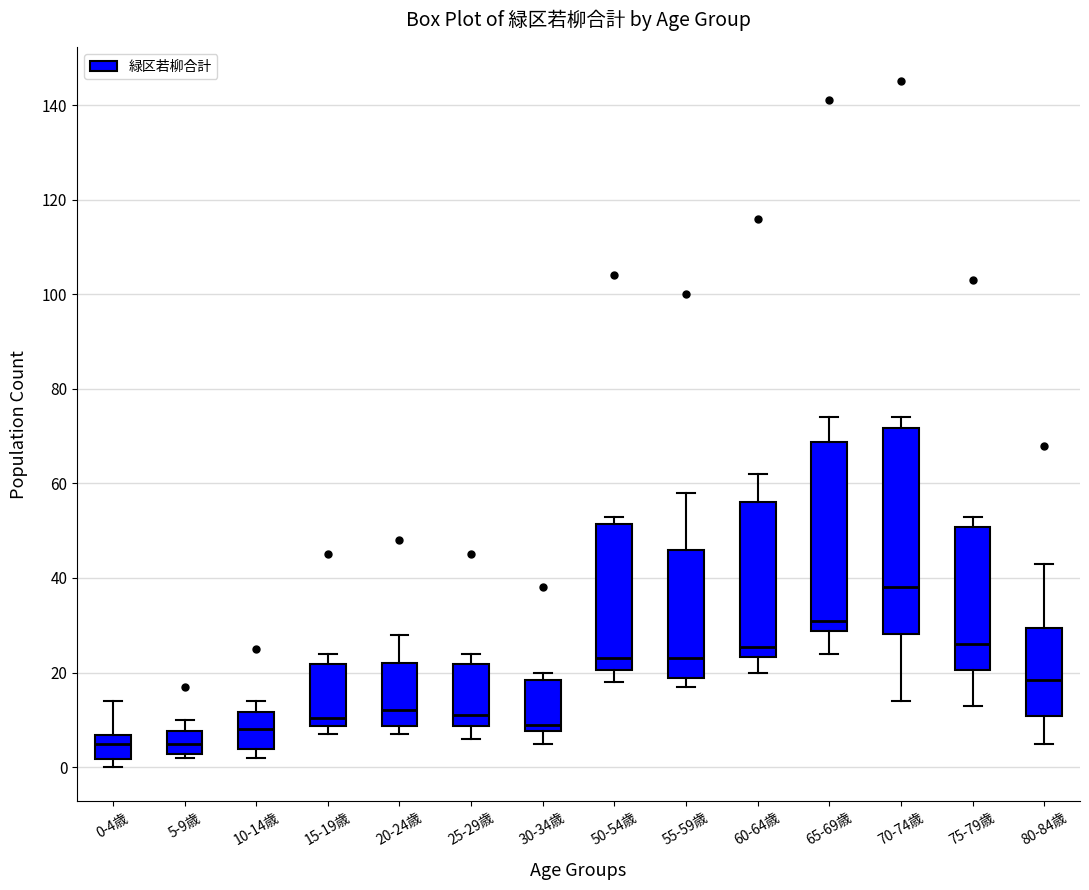

Reading left to right, read every box against the y-axis: the position of its median line, the range the box covers, and the ends of its whiskers. The values are not printed on the chart, so give them approximately, as read against the axis.

0-4歳: median 6 (just below the box's upper edge), box 2 to 6, whiskers 0 to 14
5-9歳: median 6, box 2 to 8, whiskers 2 (just below the box's lower edge) to 10
10-14歳: median 8, box 4 to 12, whiskers 2 to 14
15-19歳: median 10, box 8 to 22, whiskers 8 (just below the box's lower edge) to 24
20-24歳: median 12, box 8 to 22, whiskers 8 (just below the box's lower edge) to 28
25-29歳: median 12, box 8 to 22, whiskers 6 to 24
30-34歳: median 10, box 8 to 18, whiskers 6 to 20
50-54歳: median 24, box 20 to 52, whiskers 18 to 54
55-59歳: median 24, box 18 to 46, whiskers 18 (just below the box's lower edge) to 58
60-64歳: median 26, box 24 to 56, whiskers 20 to 62
65-69歳: median 32, box 28 to 68, whiskers 24 to 74
70-74歳: median 38, box 28 to 72, whiskers 14 to 74
75-79歳: median 26, box 20 to 50, whiskers 14 to 54
80-84歳: median 18, box 10 to 30, whiskers 6 to 44